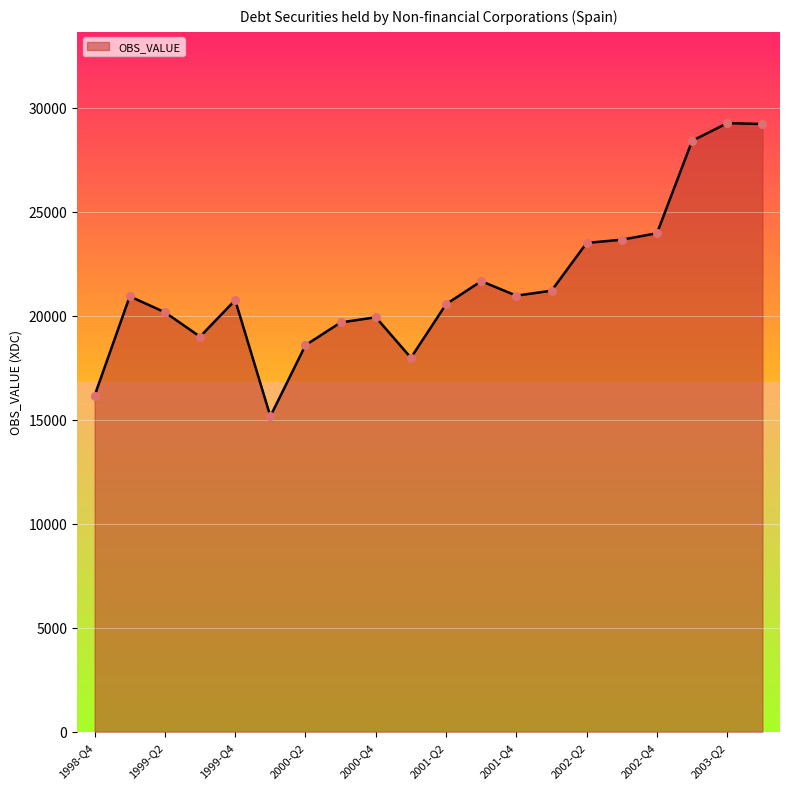

What is the greatest value displayed?

29252